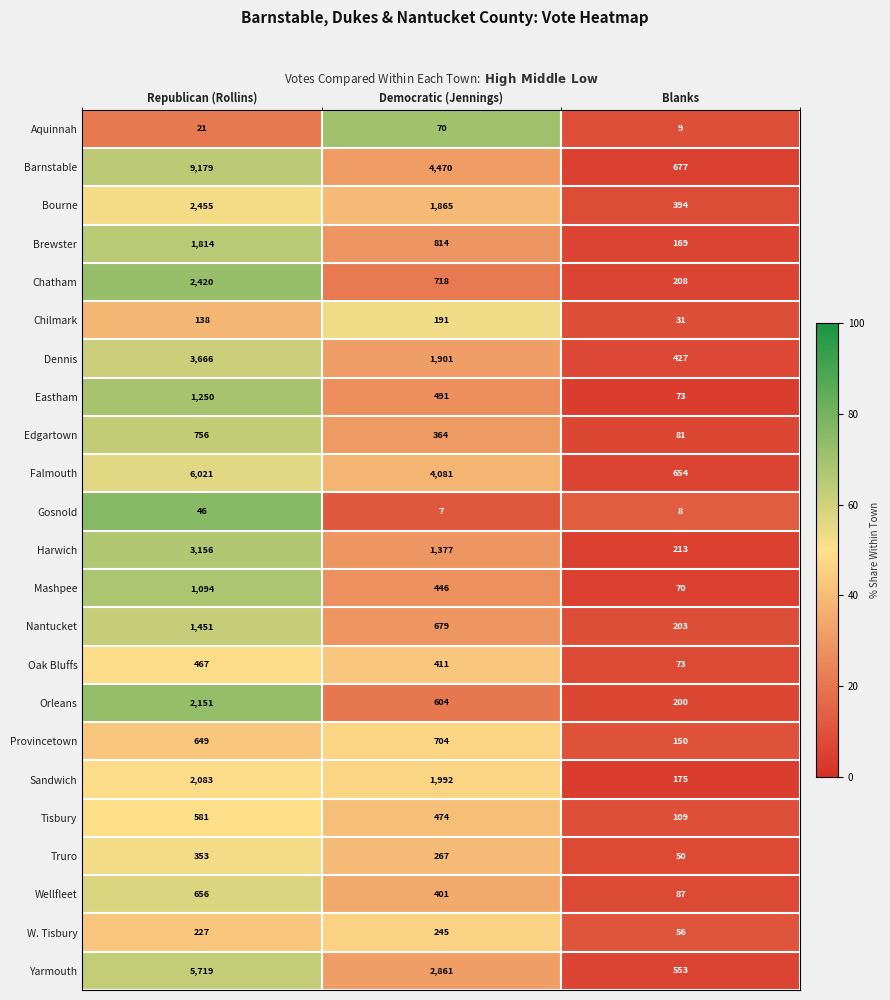

Rank the categories by Orleans value from highest to lowest.

Republican (Rollins), Democratic (Jennings), Blanks